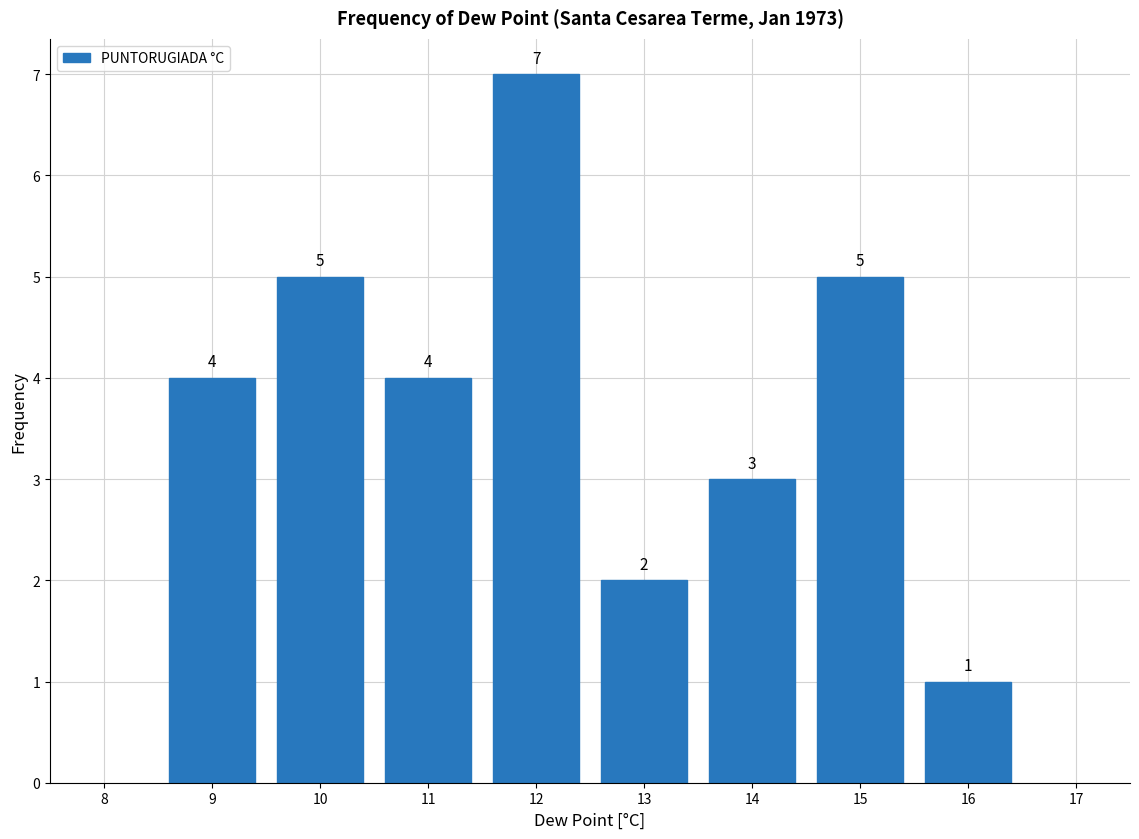

Reading left to right, list every bar in this chart as the range it spans on the x-axis followed by its height.

8.5 to 9.5: 4
9.5 to 10.5: 5
10.5 to 11.5: 4
11.5 to 12.5: 7
12.5 to 13.5: 2
13.5 to 14.5: 3
14.5 to 15.5: 5
15.5 to 16.5: 1